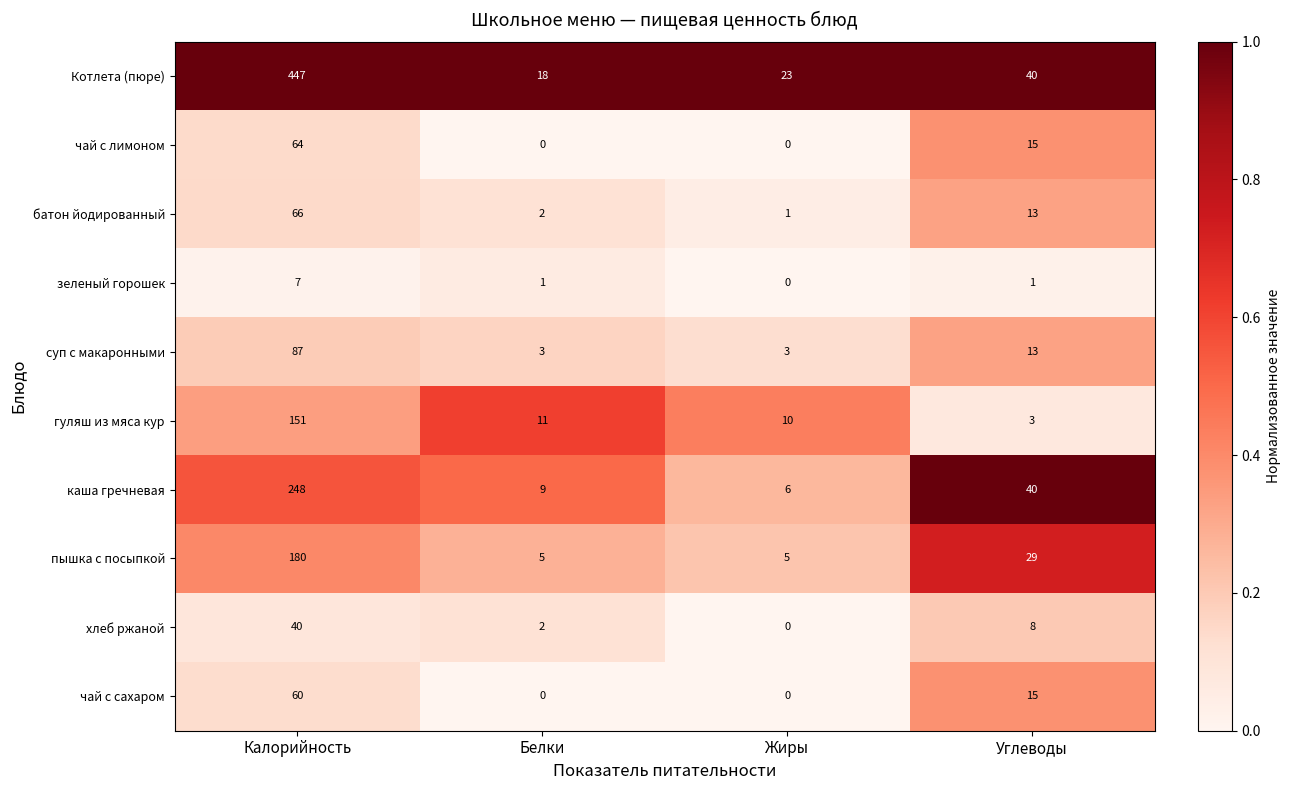

Which series has the widest spread of values?

Котлета (пюре)